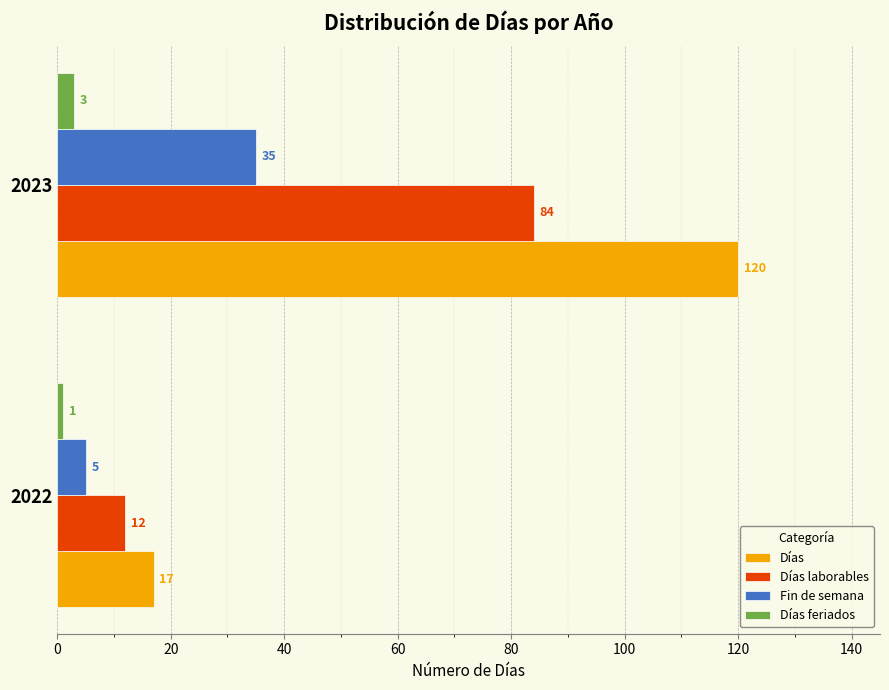

At which label is Días closest to 68?

2022